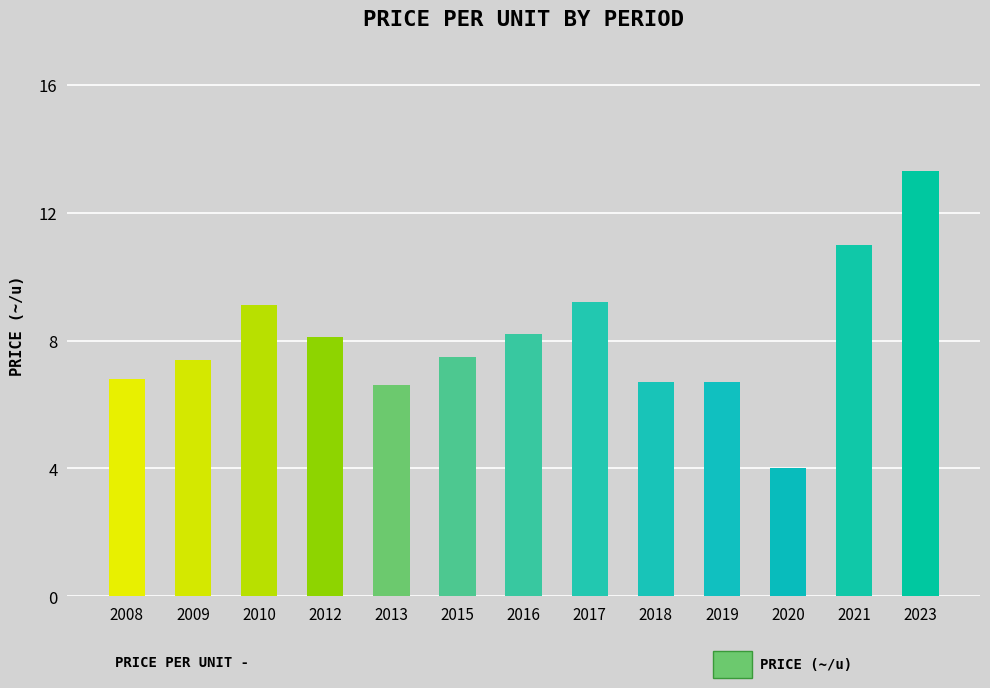

How many bars are there in total?

13